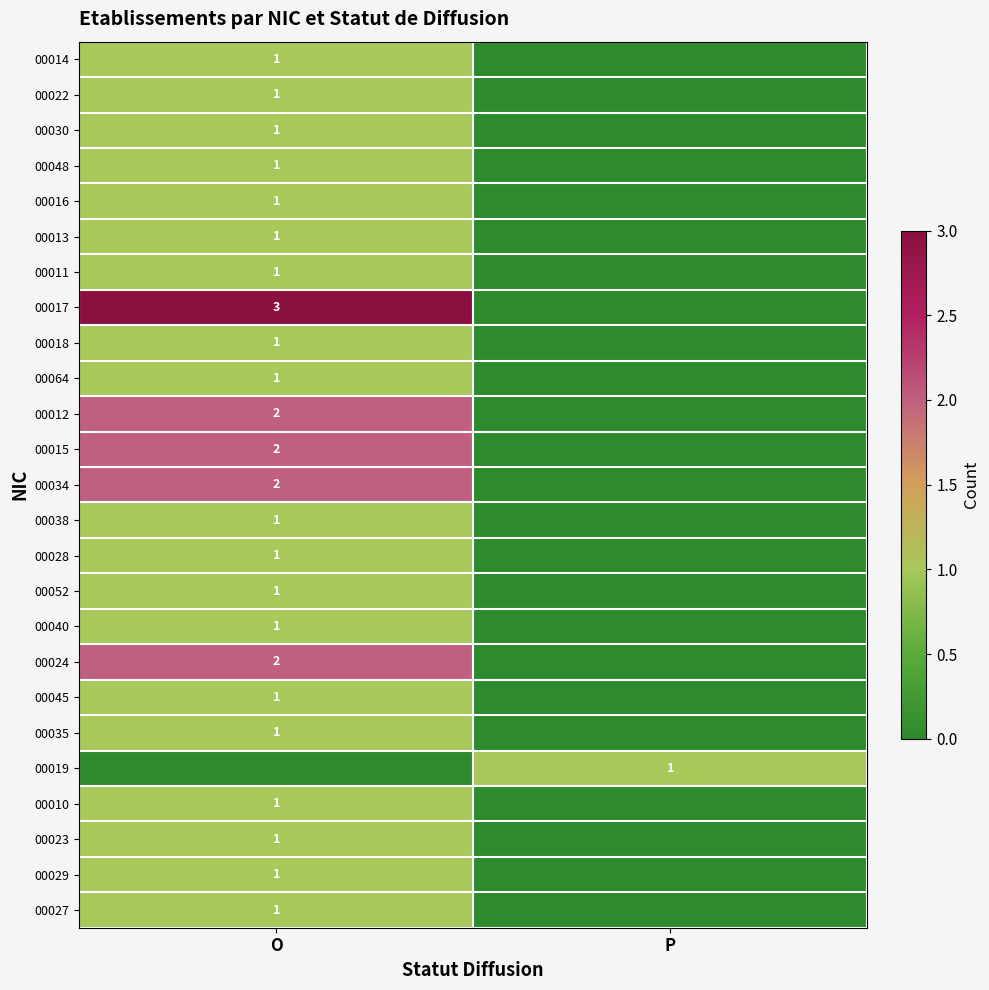

Count the number of categories in the chart.

2